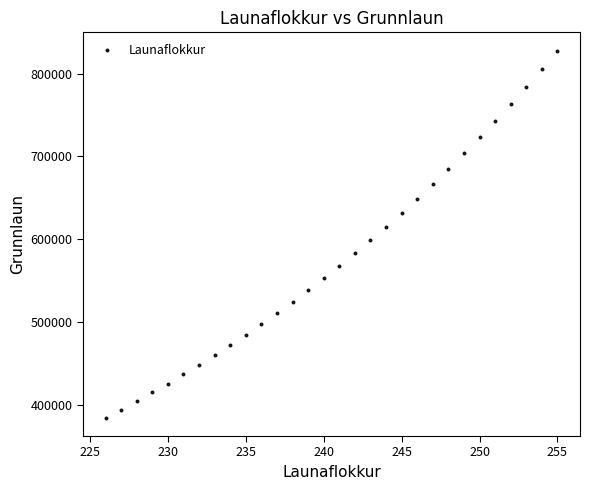

What is the range of Y values (max minus min)?

443870